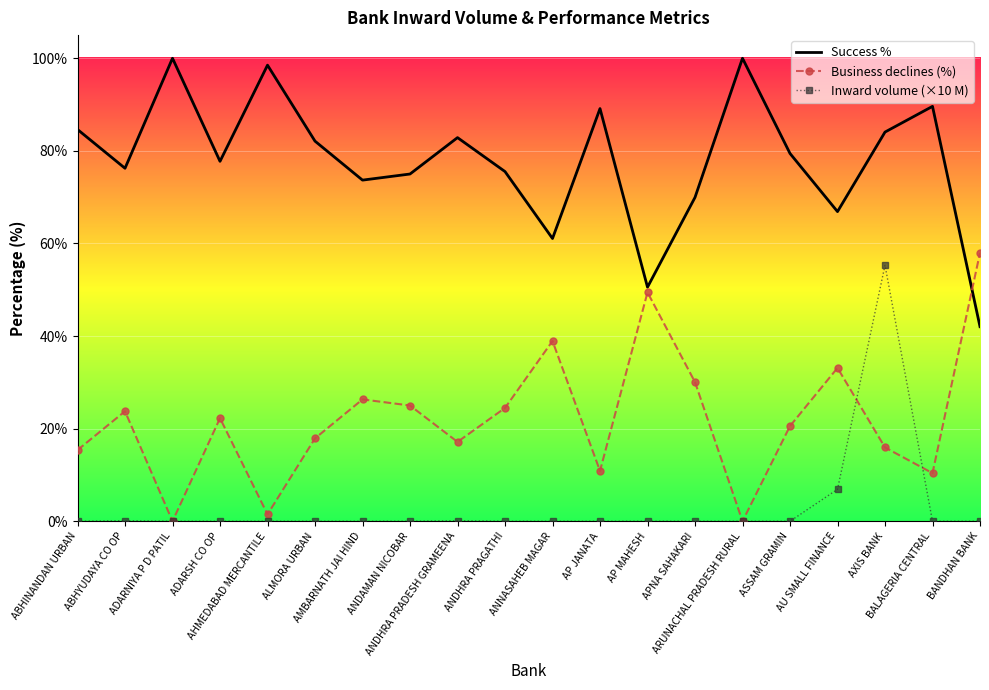

List the series in order of their overall mean, highest first.

Success %, Business declines (%), Inward volume (×10 M)